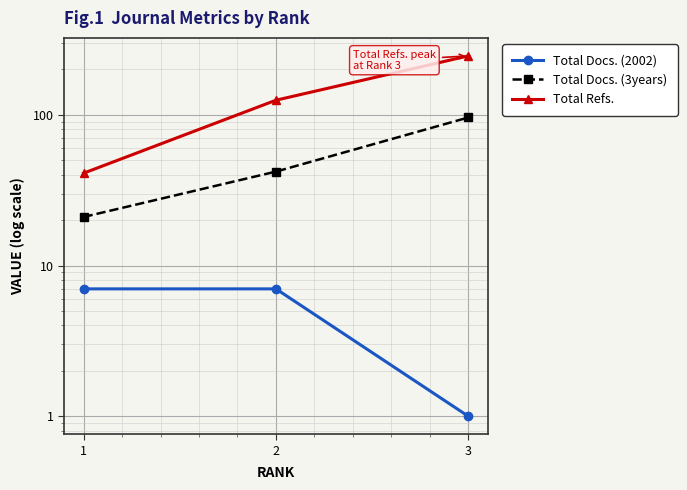

At which category is the sum across all series the highest?

3